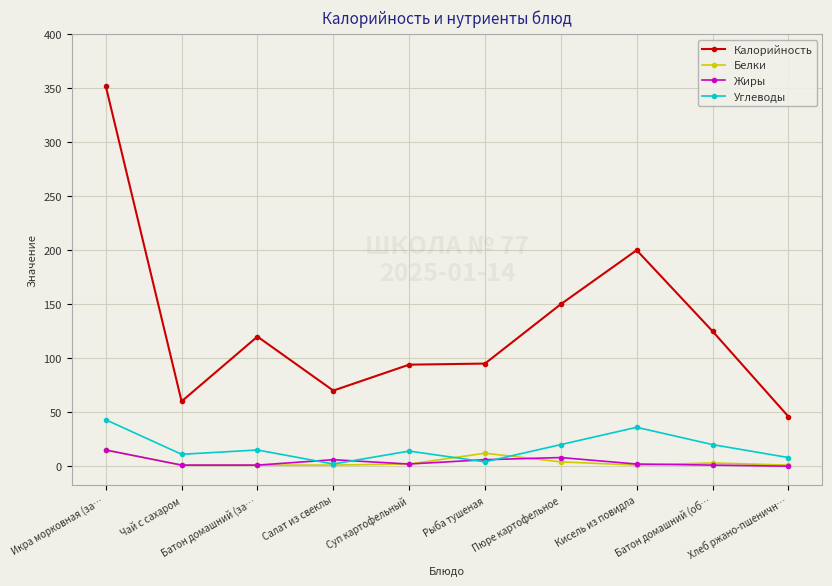

What position from the left is Рыба тушеная?

6